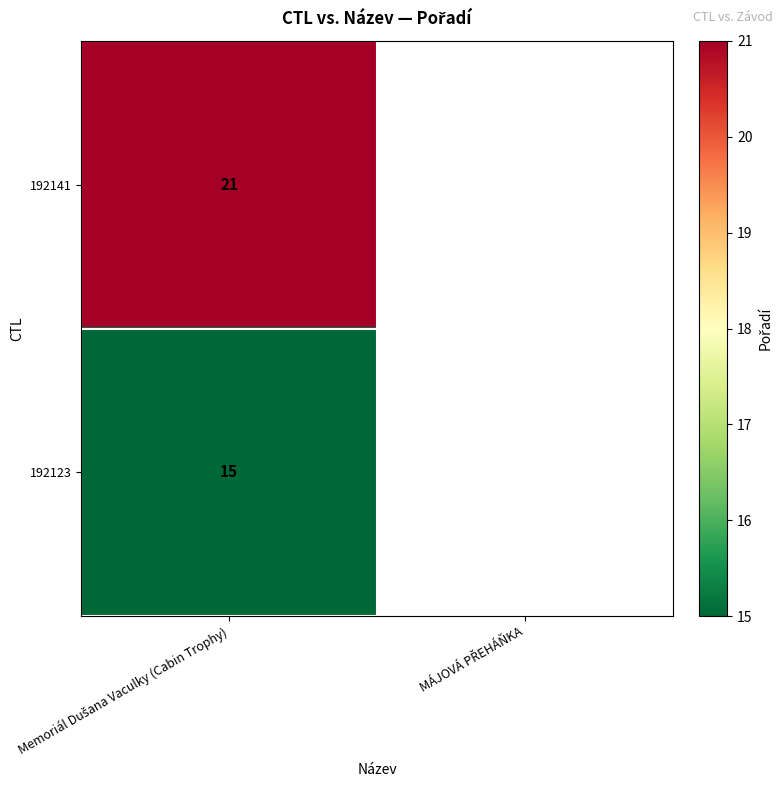

Between MÁJOVÁ PŘEHÁŇKA and Memoriál Dušana Vaculky (Cabin Trophy), which is larger?

Memoriál Dušana Vaculky (Cabin Trophy)